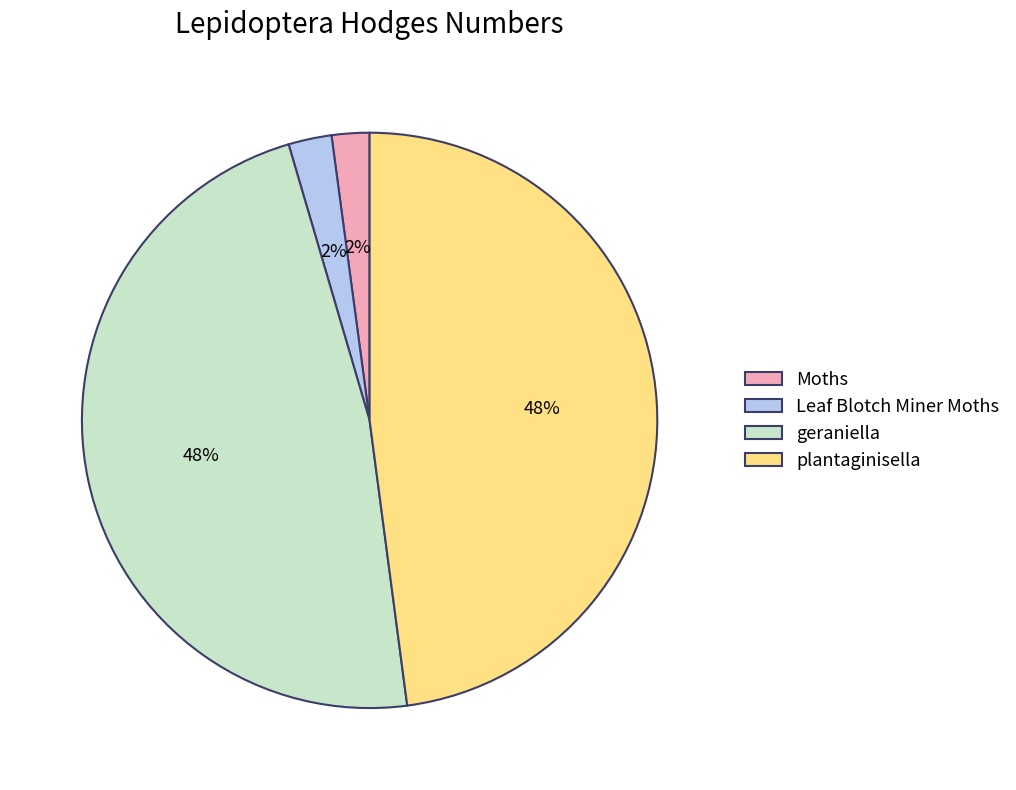

Count the number of slices in the pie.

4